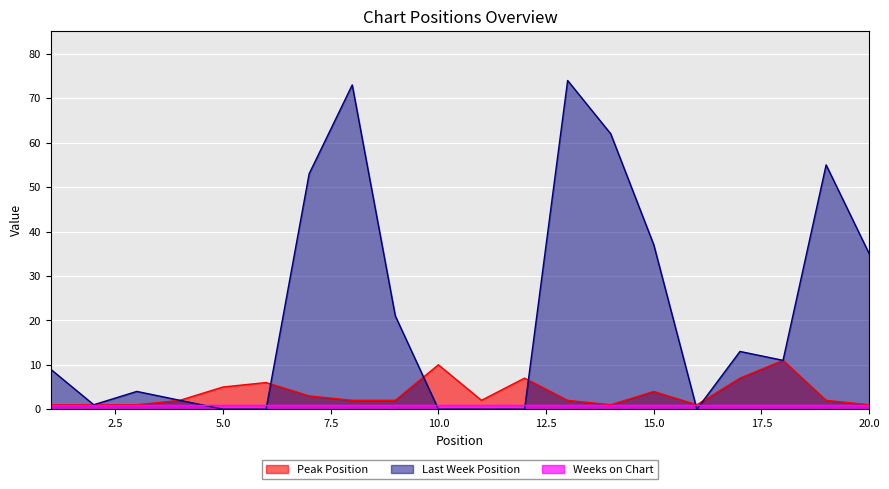

At which category does Peak Position reach its first local peak?

6